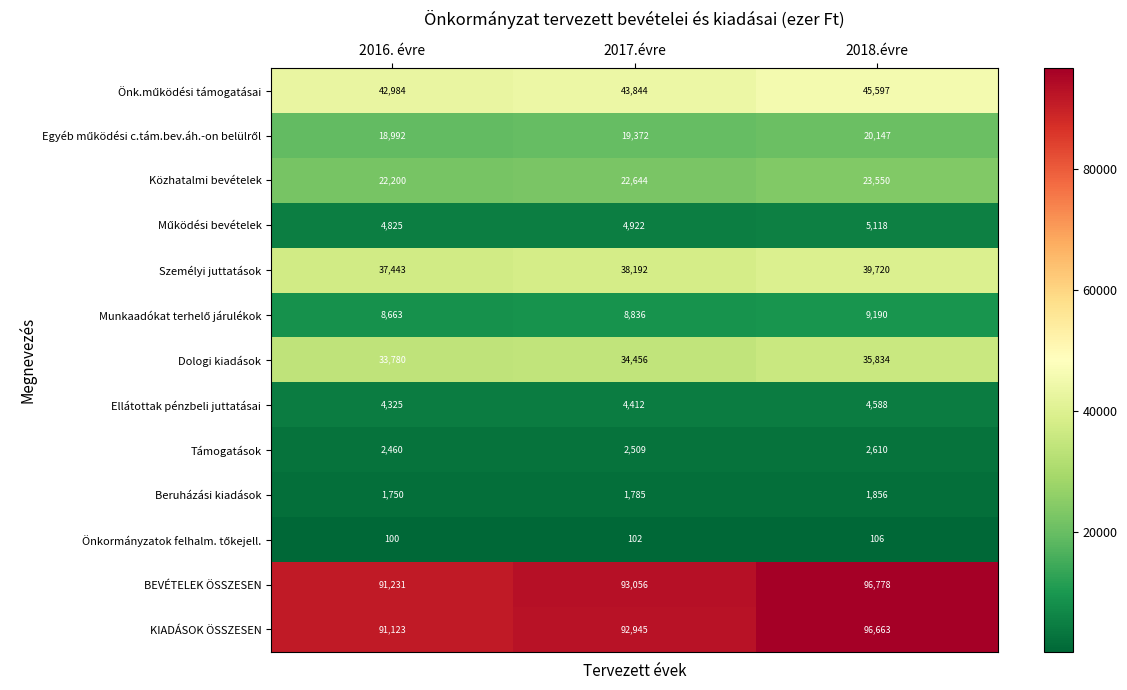

What is the average value of the Dologi kiadások series?

34690